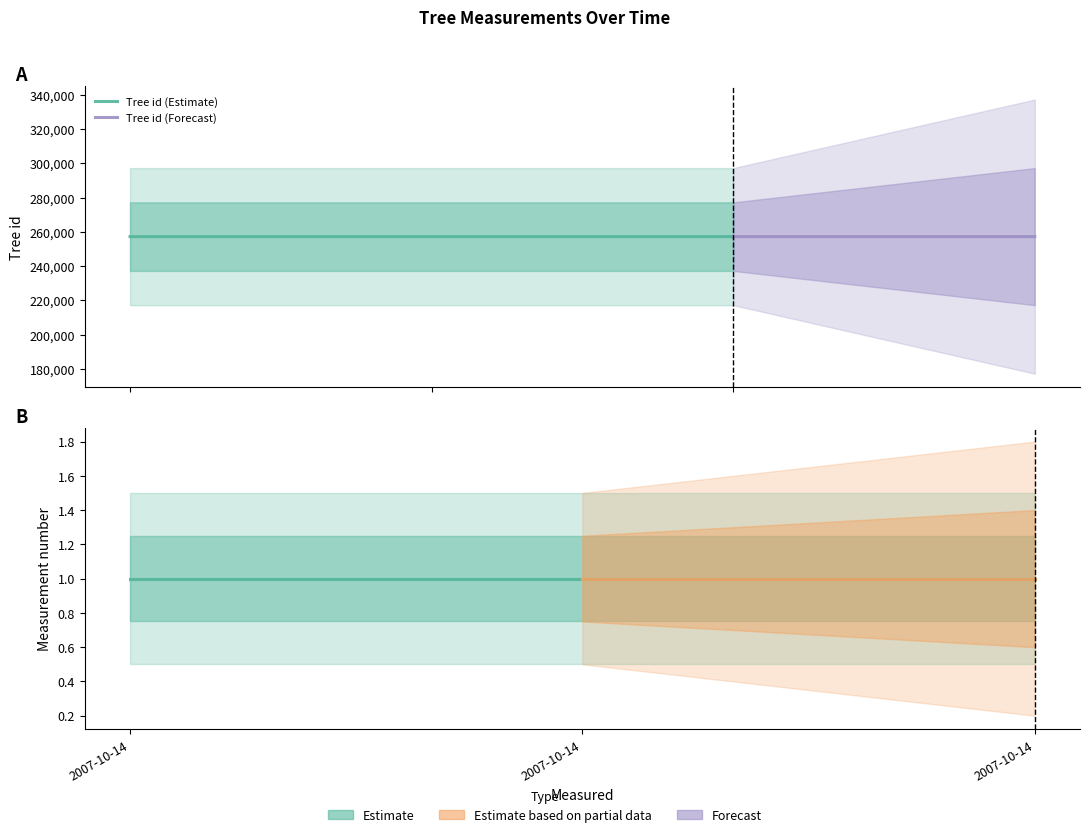

The chart shows a value of 164852 at 2007-10-14. True or false?

False